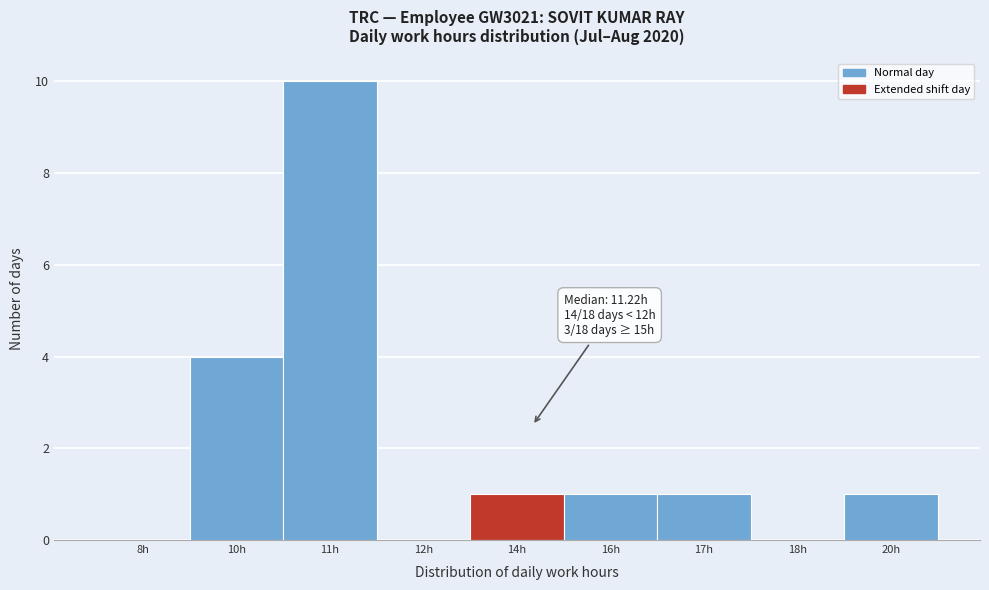

Reading right to left, list all the values displayed in this chart.

20h=1	18h=0	17h=1	16h=1	14h=1	12h=0	11h=10	10h=4	8h=0